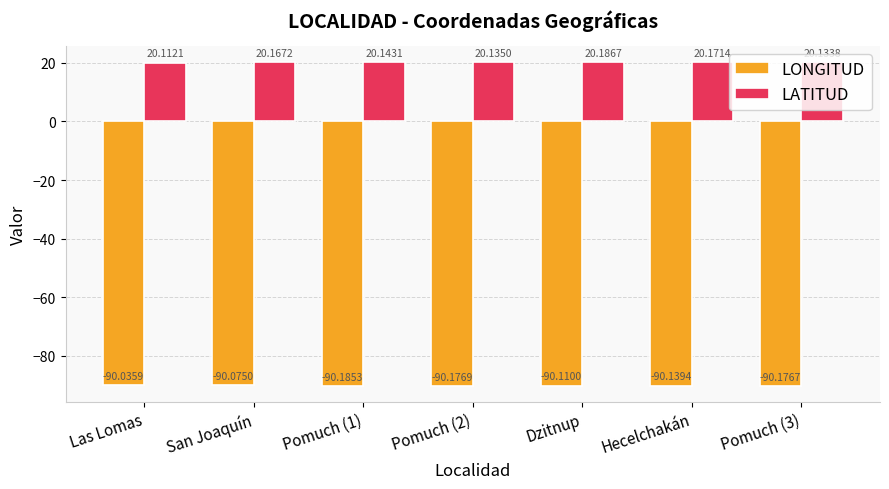

What is the value of the LATITUD bar at the 6th from the left?

20.2